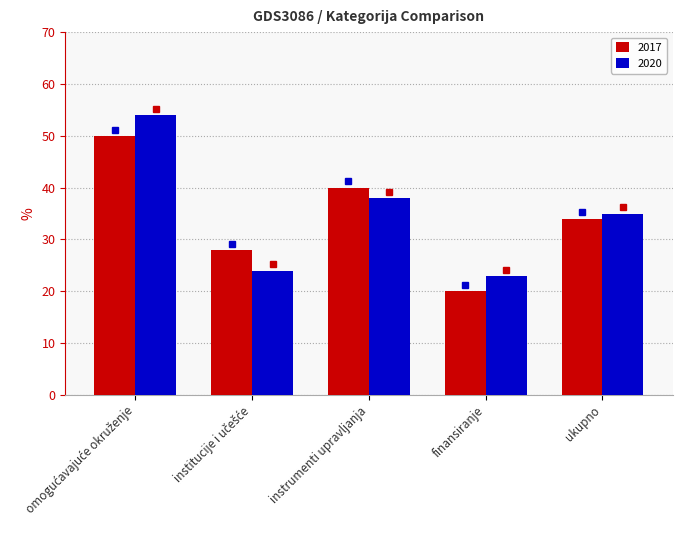

What position from the right is finansiranje?

2